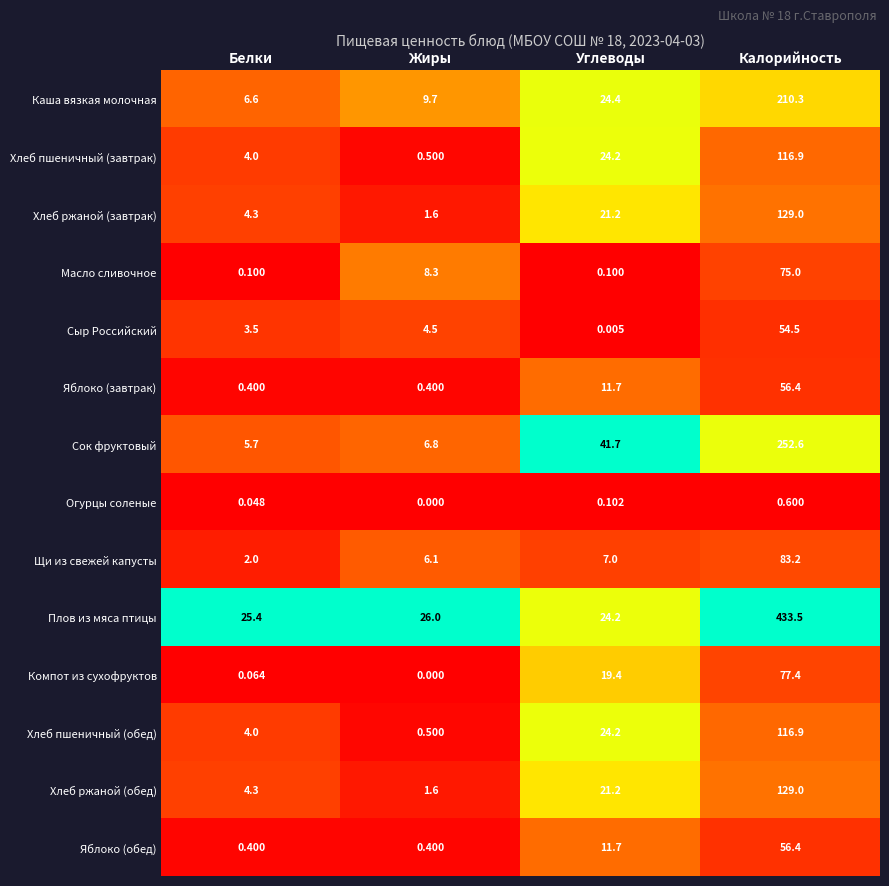

At which category is the sum across all series the highest?

Калорийность